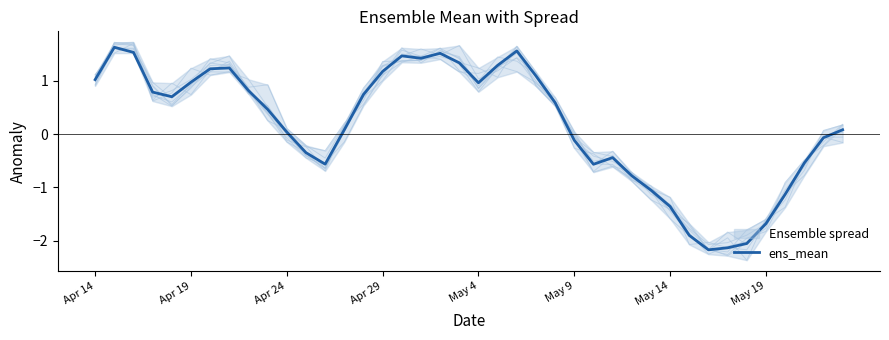

Read the value at 26.

-0.6